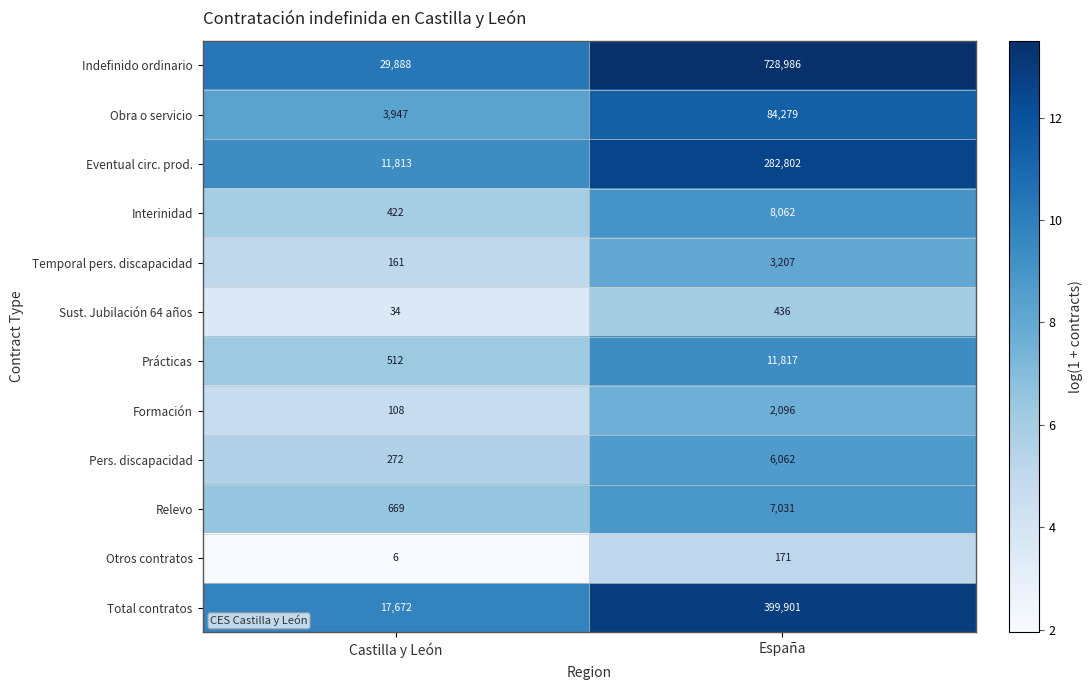

Reading left to right, what are all the values shown in this chart?

Indefinido ordinario: Castilla y León=29888	España=728986
Obra o servicio: Castilla y León=3947	España=84279
Eventual circ. prod.: Castilla y León=11813	España=282802
Interinidad: Castilla y León=422	España=8062
Temporal pers. discapacidad: Castilla y León=161	España=3207
Sust. Jubilación 64 años: Castilla y León=34	España=436
Prácticas: Castilla y León=512	España=11817
Formación: Castilla y León=108	España=2096
Pers. discapacidad: Castilla y León=272	España=6062
Relevo: Castilla y León=669	España=7031
Otros contratos: Castilla y León=6	España=171
Total contratos: Castilla y León=17672	España=399901